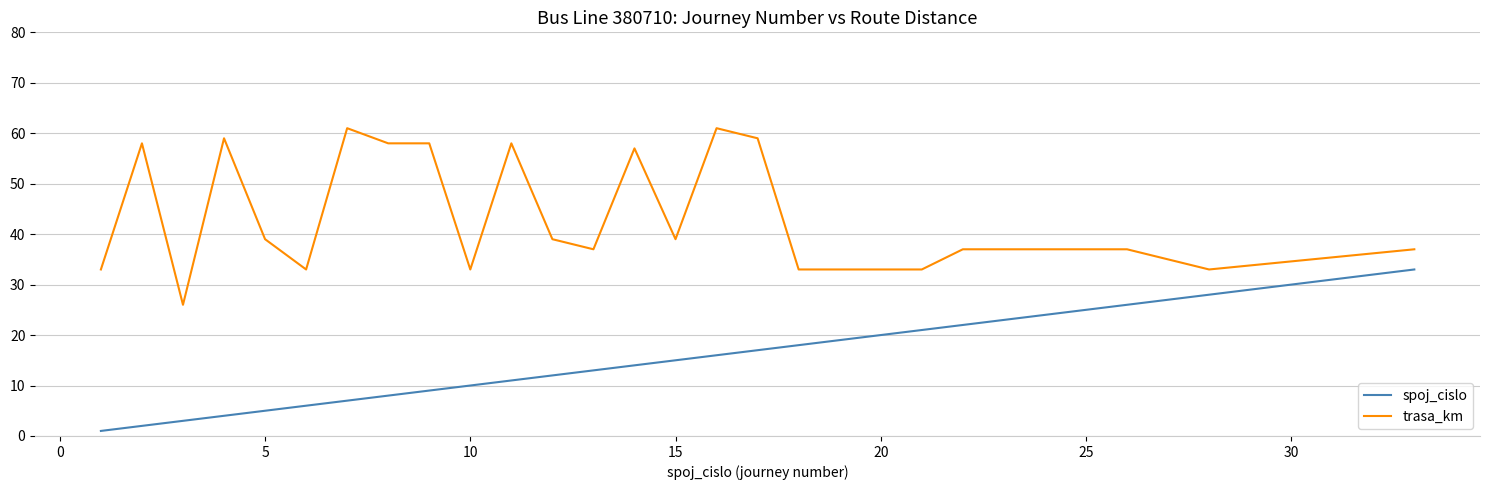

What is the highest value of the spoj_cislo series?

33